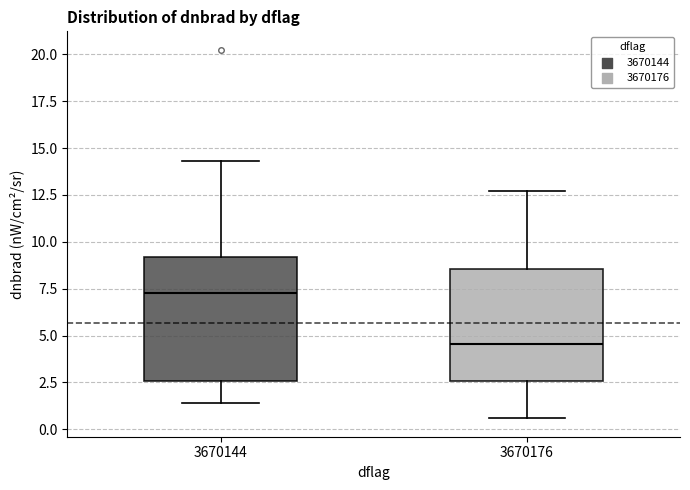

Which box is the tallest, from its lower edge to its upper edge?

3670144